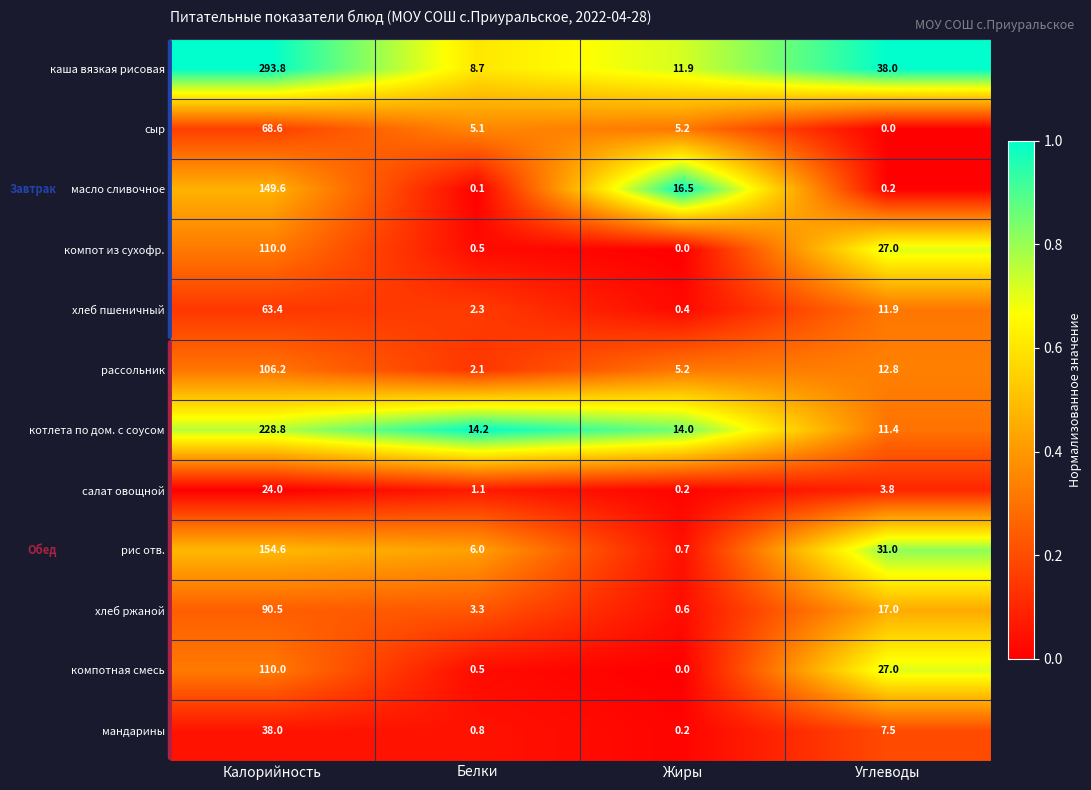

The value of каша вязкая рисовая at Белки is 14.4. True or false?

False